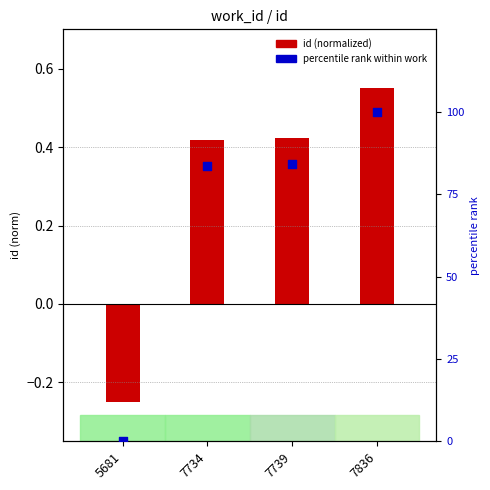

Between 7739 and 7734, which is larger?

7739